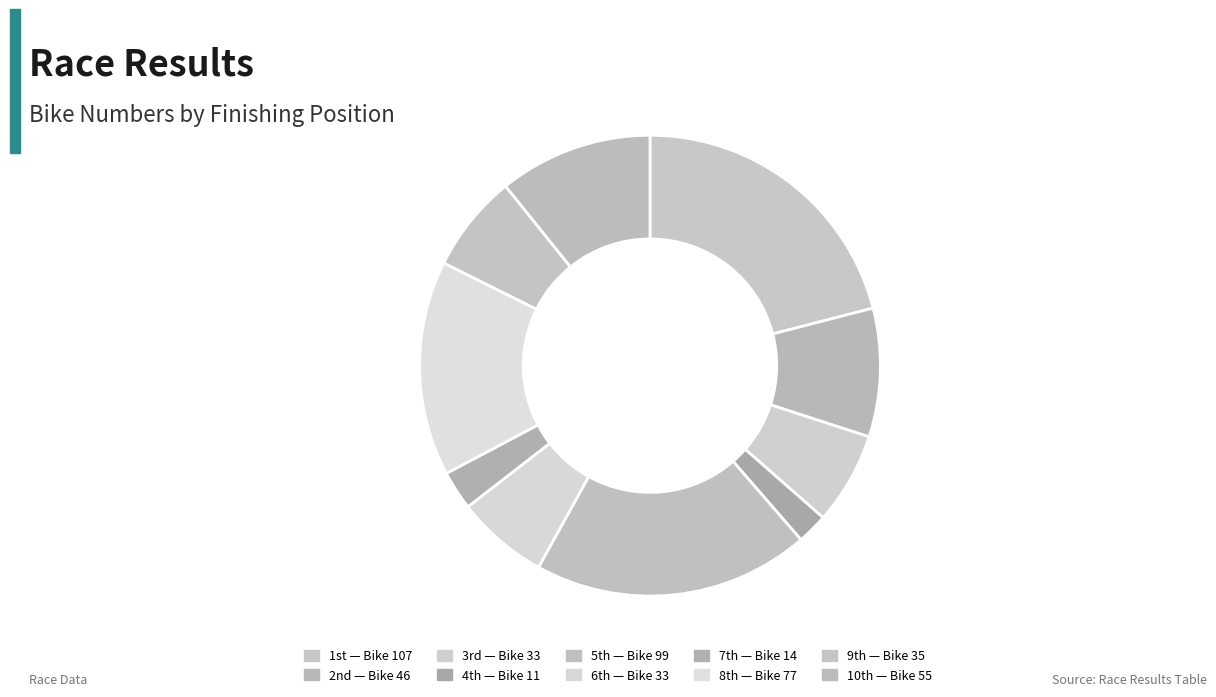

Which category has the biggest portion of the pie?

1st